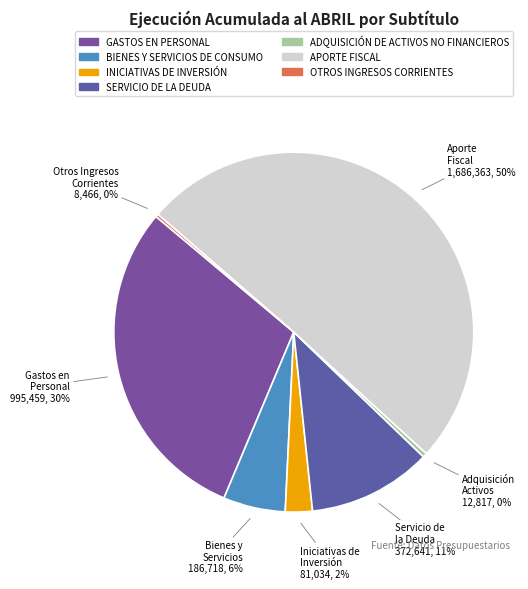

Rank the categories by value from highest to lowest.

APORTE FISCAL, GASTOS EN PERSONAL, SERVICIO DE LA DEUDA, BIENES Y SERVICIOS DE CONSUMO, INICIATIVAS DE INVERSIÓN, ADQUISICIÓN DE ACTIVOS NO FINANCIEROS, OTROS INGRESOS CORRIENTES